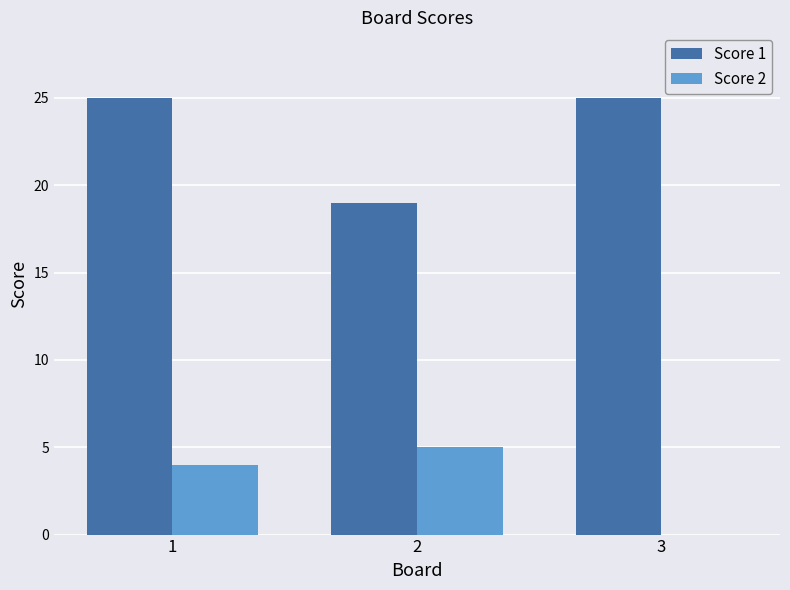

What is the maximum value for Score 1?

25